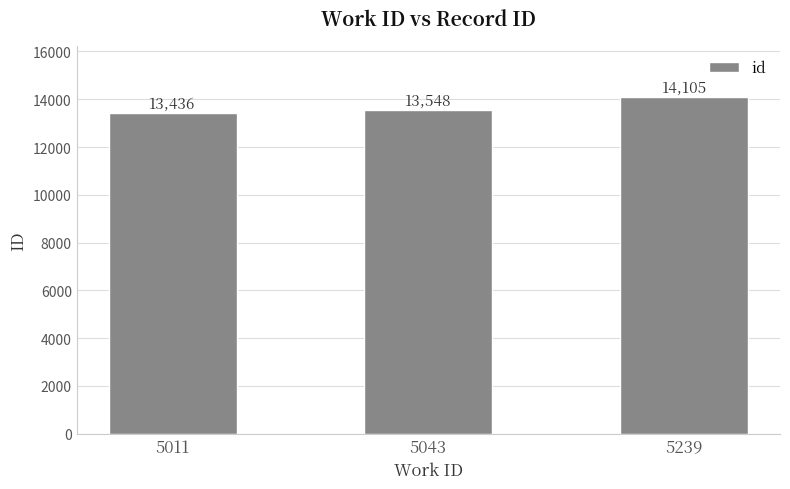

List the labels in order of value, largest first.

5239, 5043, 5011